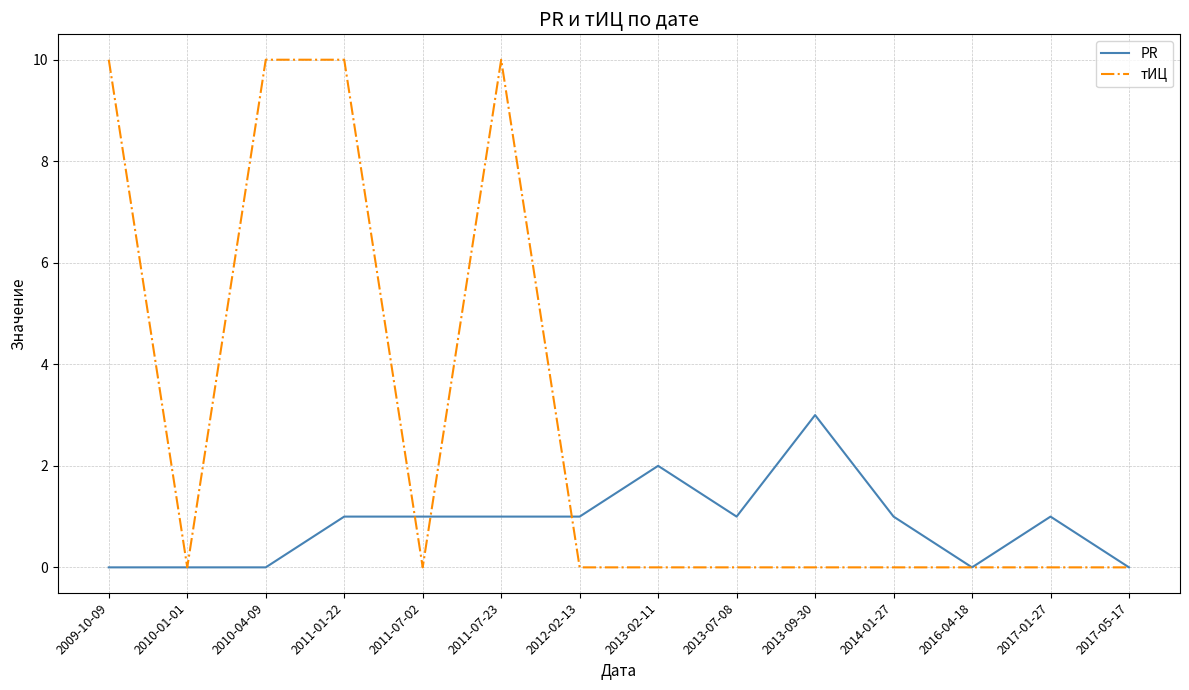

What is the greatest value displayed?

10